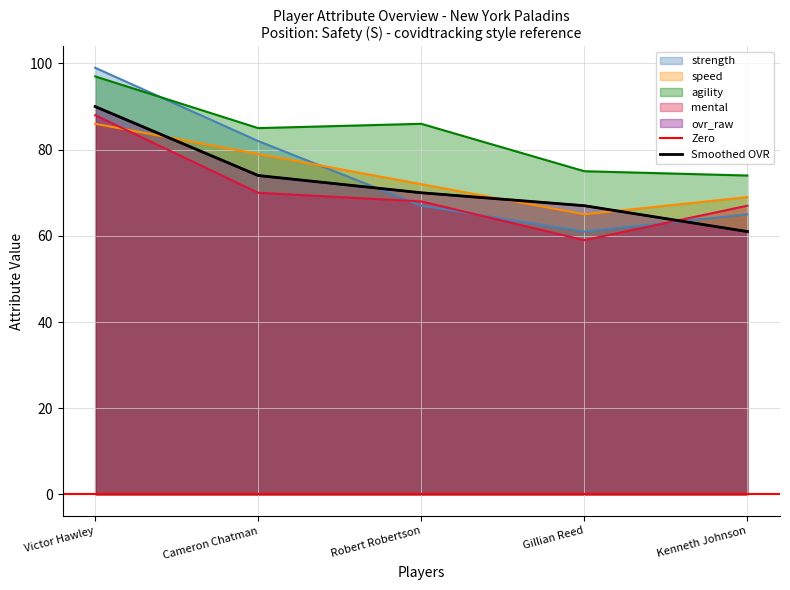

How many data points in strength are less than 67?

2